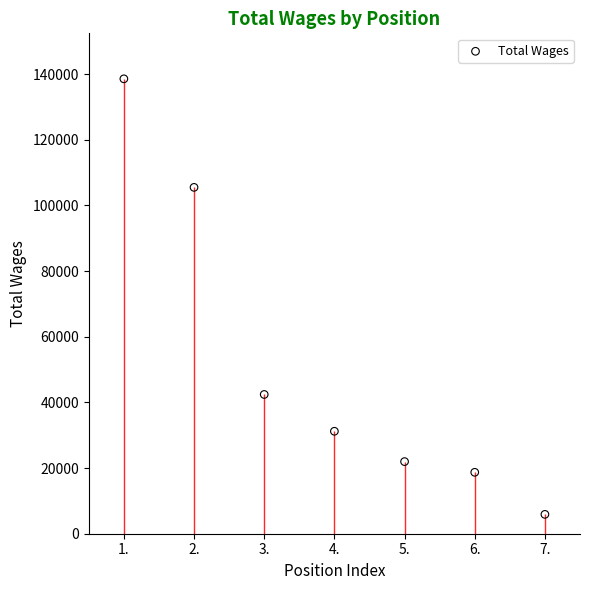

Approximately how many times larger is the value at 5. compared to 4.?

0.7